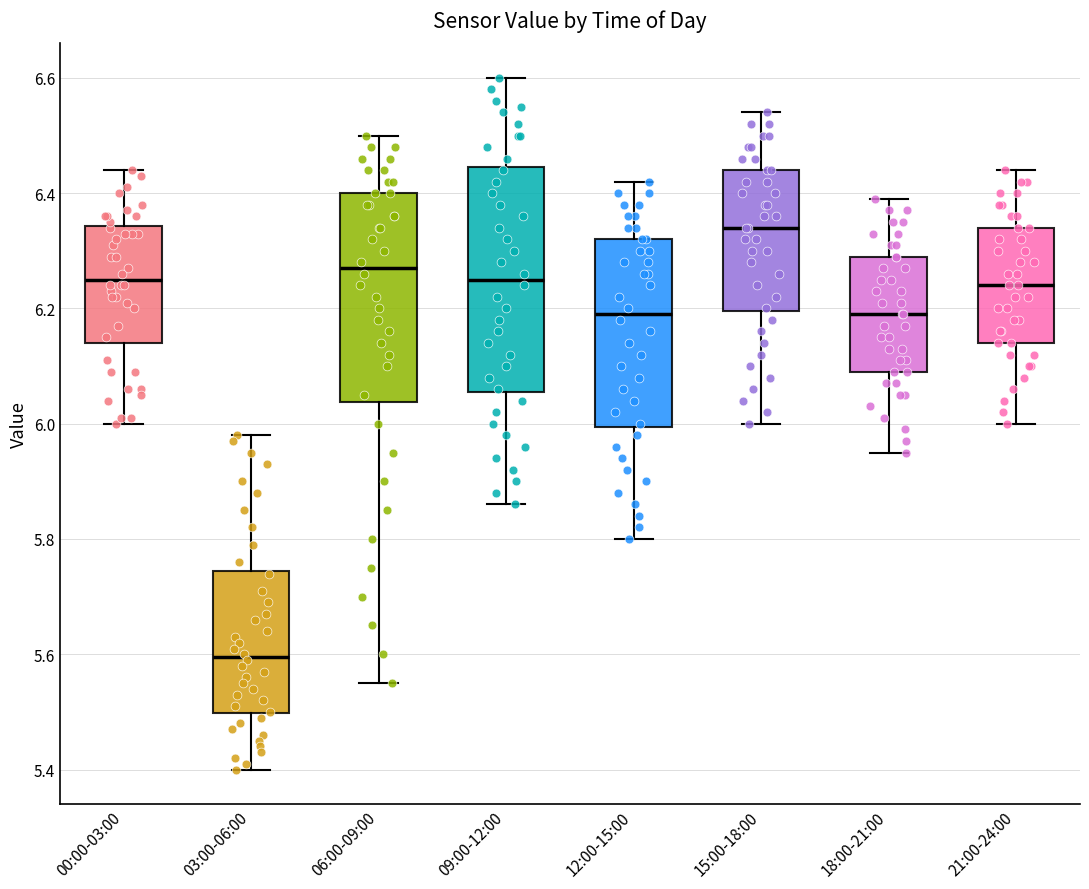

Where is the upper edge of the box for 21:00-24:00 on the y-axis? The values are not printed on the chart, so give them approximately, as read against the axis.

6.34